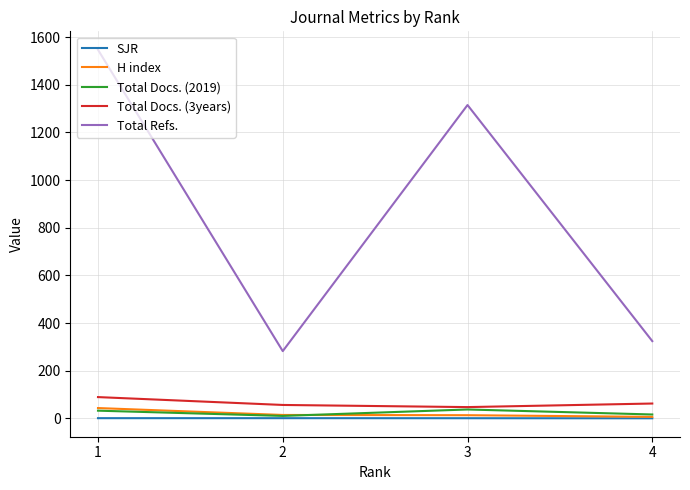

Which series changed the most between 1 and 2?

Total Refs.